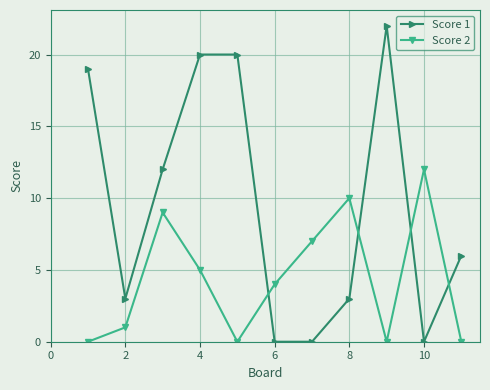

What is the maximum value for Score 2?

12